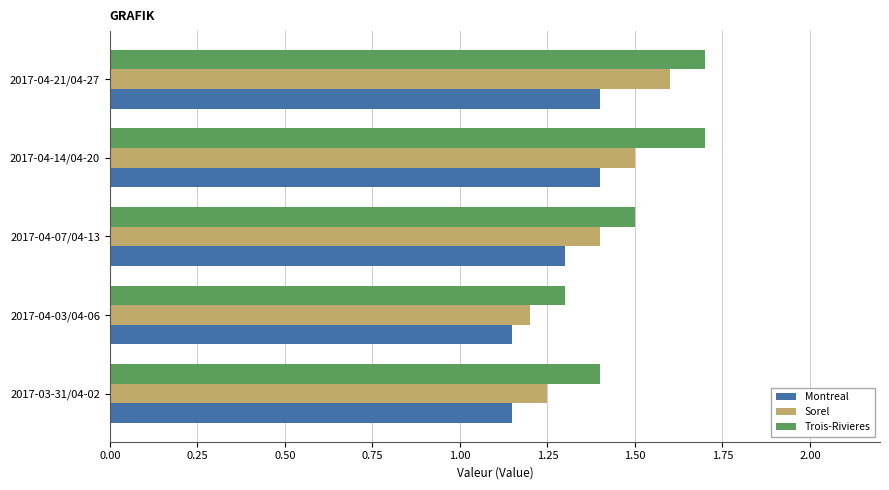

What is the sum of the Trois-Rivieres values at 2017-04-03/04-06 and 2017-03-31/04-02?

2.7